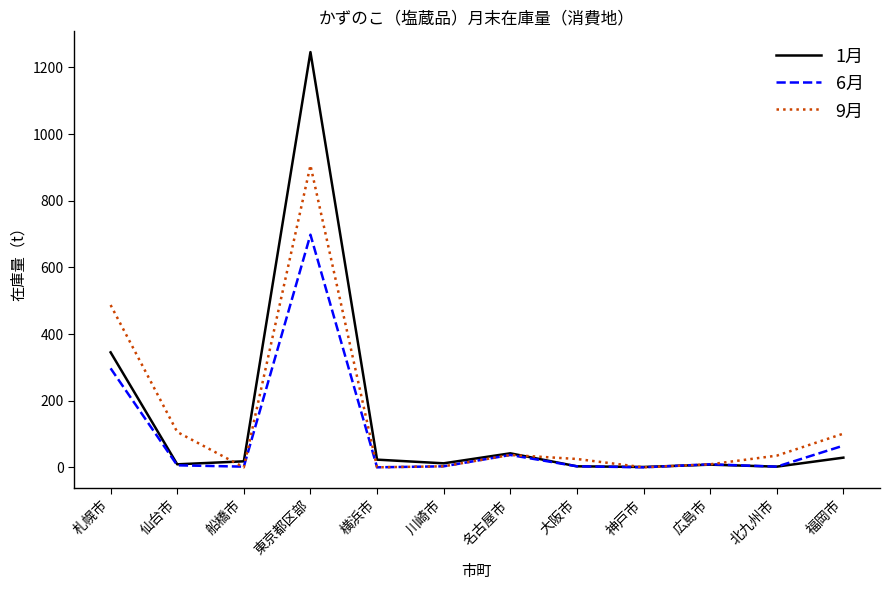

At which category is the sum across all series the highest?

東京都区部